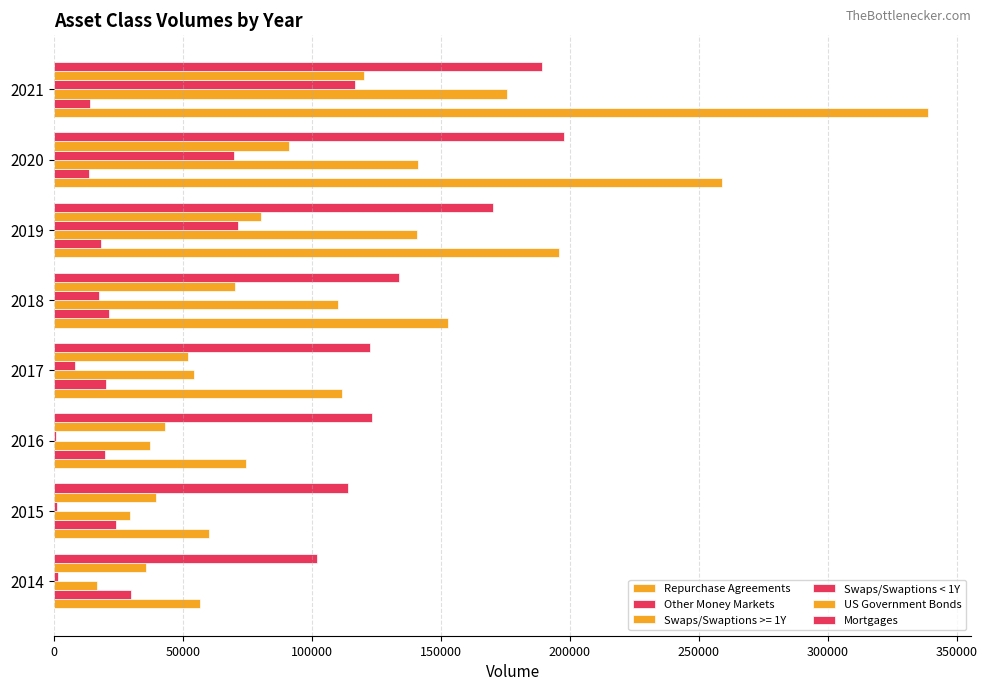

Count the number of categories in the chart.

8